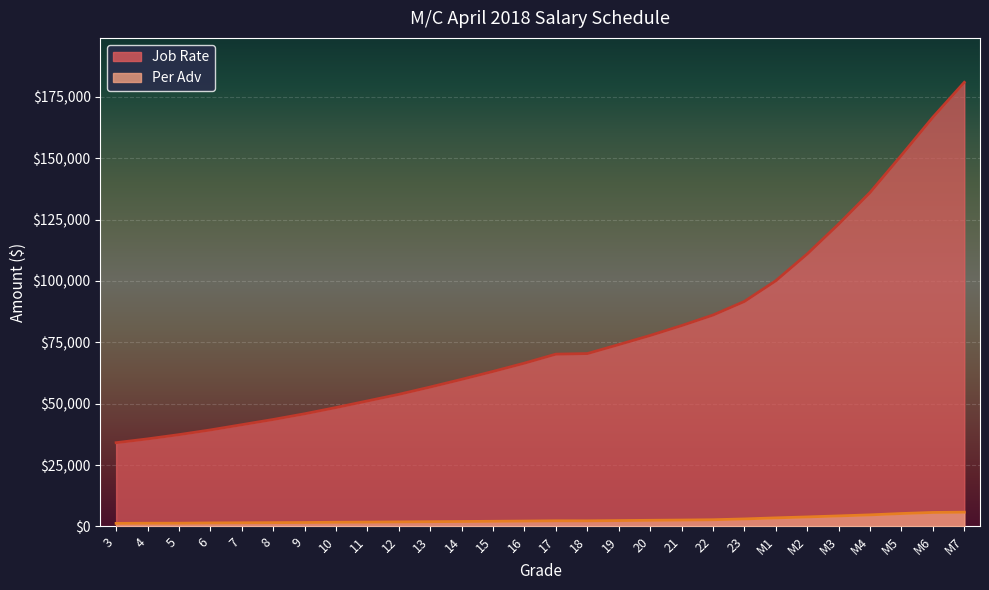

List the series in order of their overall mean, highest first.

Job Rate, Per Adv